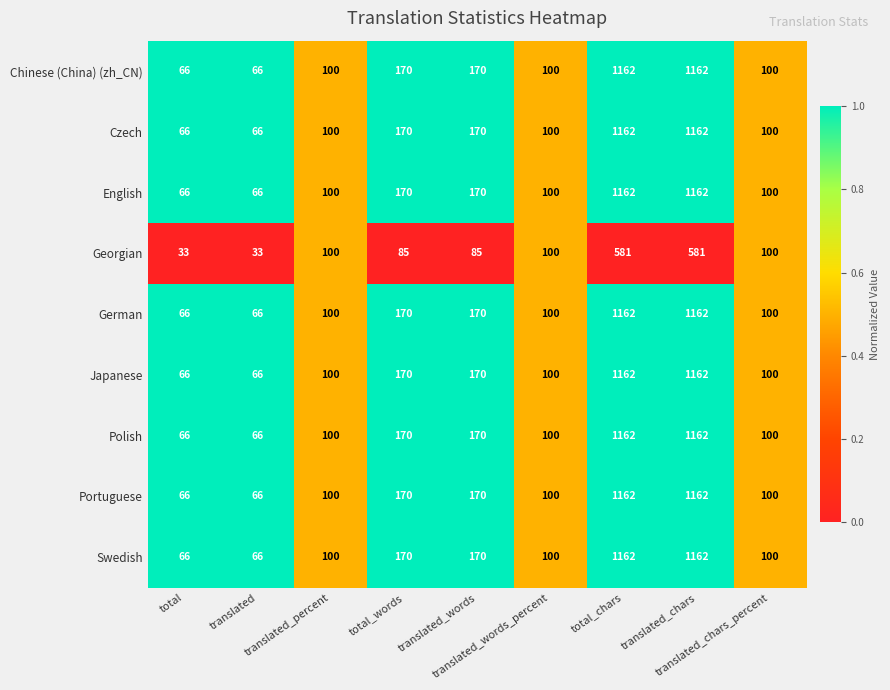

What is the smallest value displayed?

33